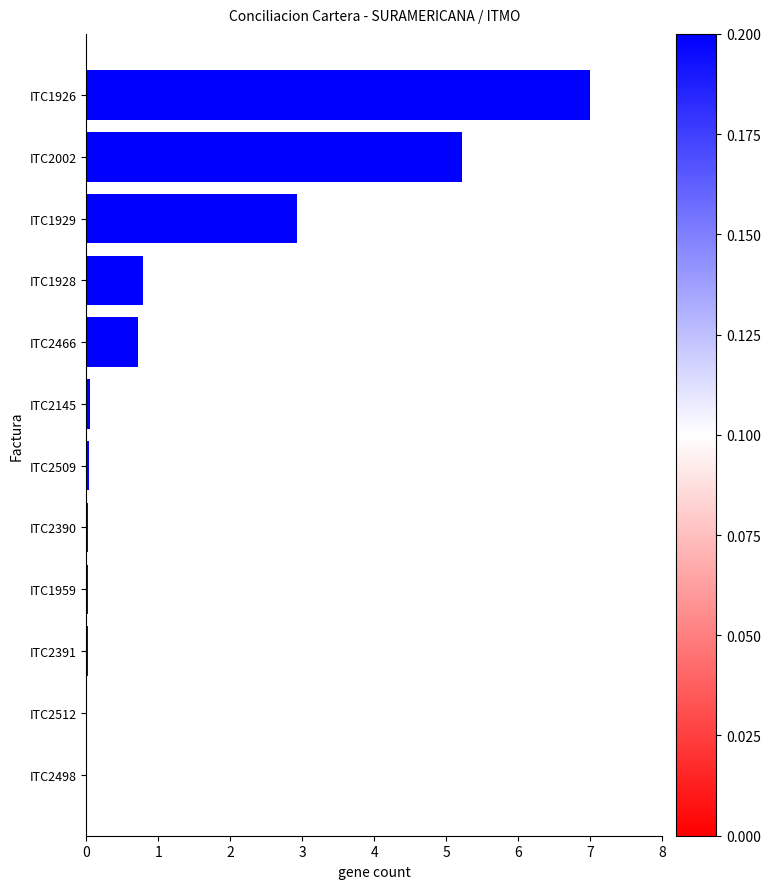

What is the ratio of the value at ITC2002 to the value at ITC1926?

0.7